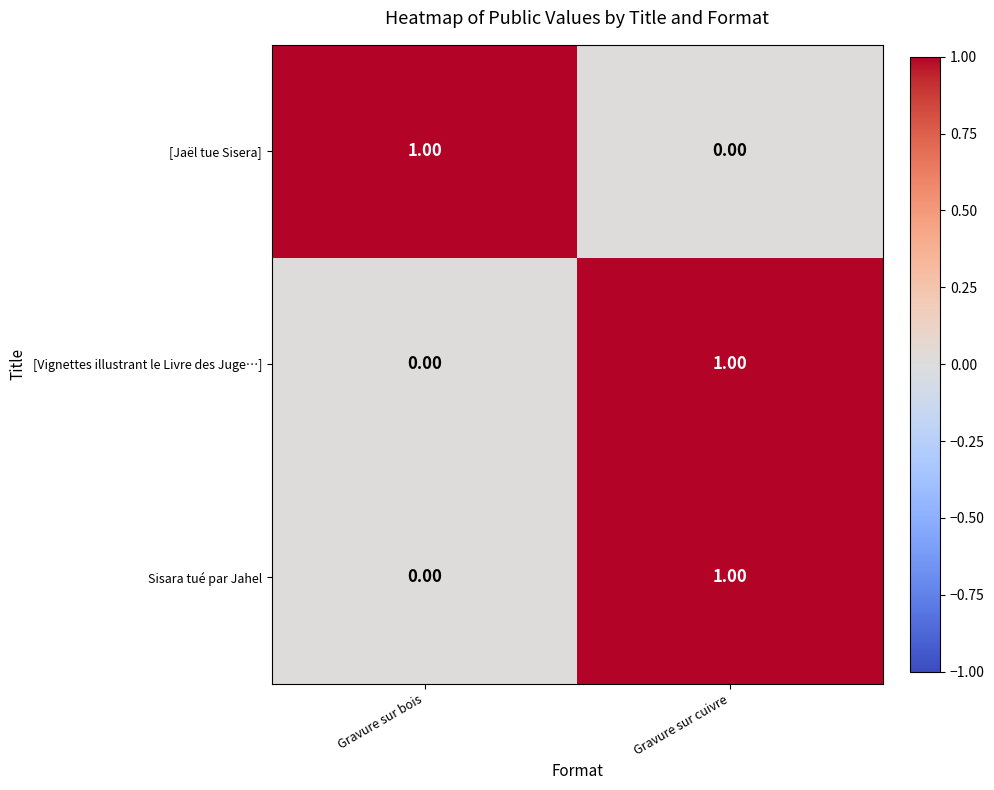

How many data points in [Vignettes illustrant le Livre des Juge…] are less than 1?

1